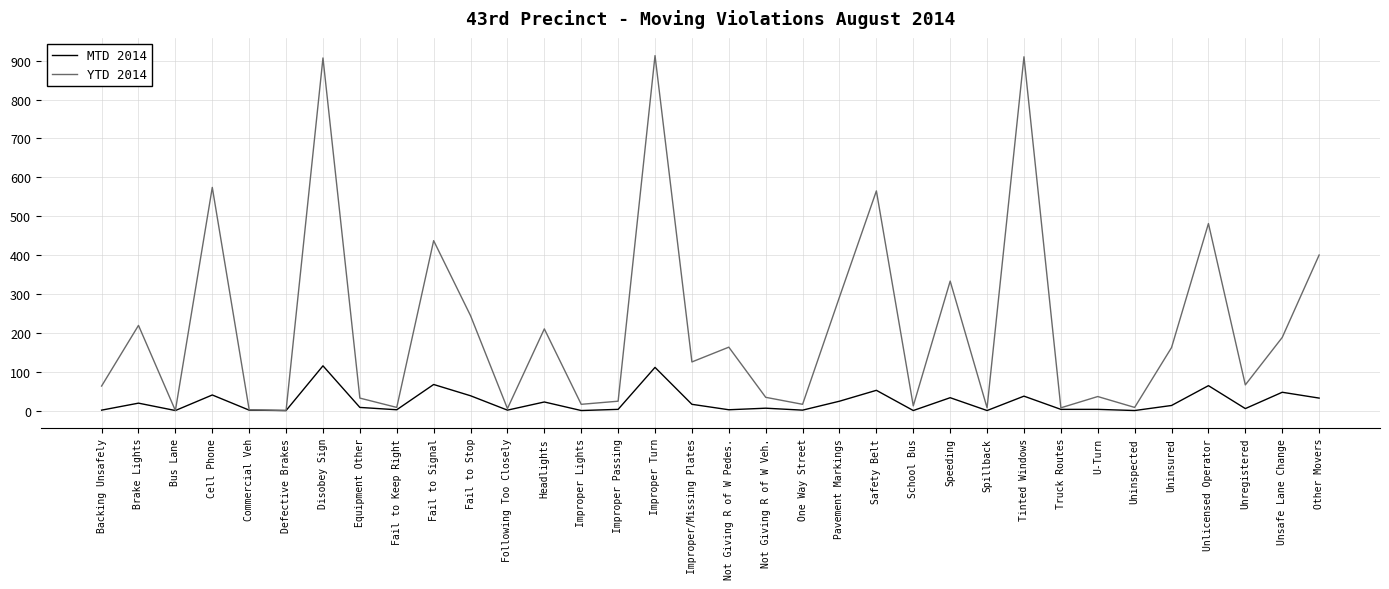

List the series in order of their peak value, lowest first.

MTD 2014, YTD 2014